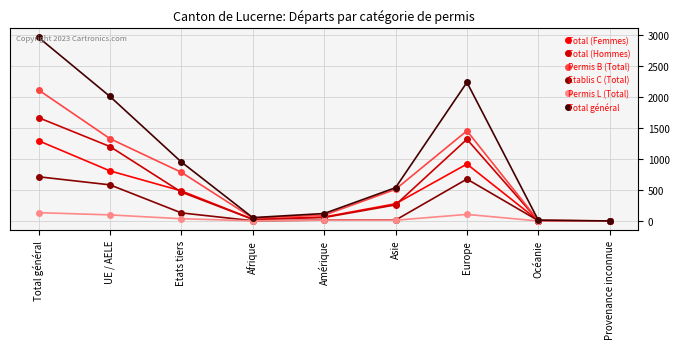

True or false: Permis L (Total) has more than 2 interior local peaks.

False